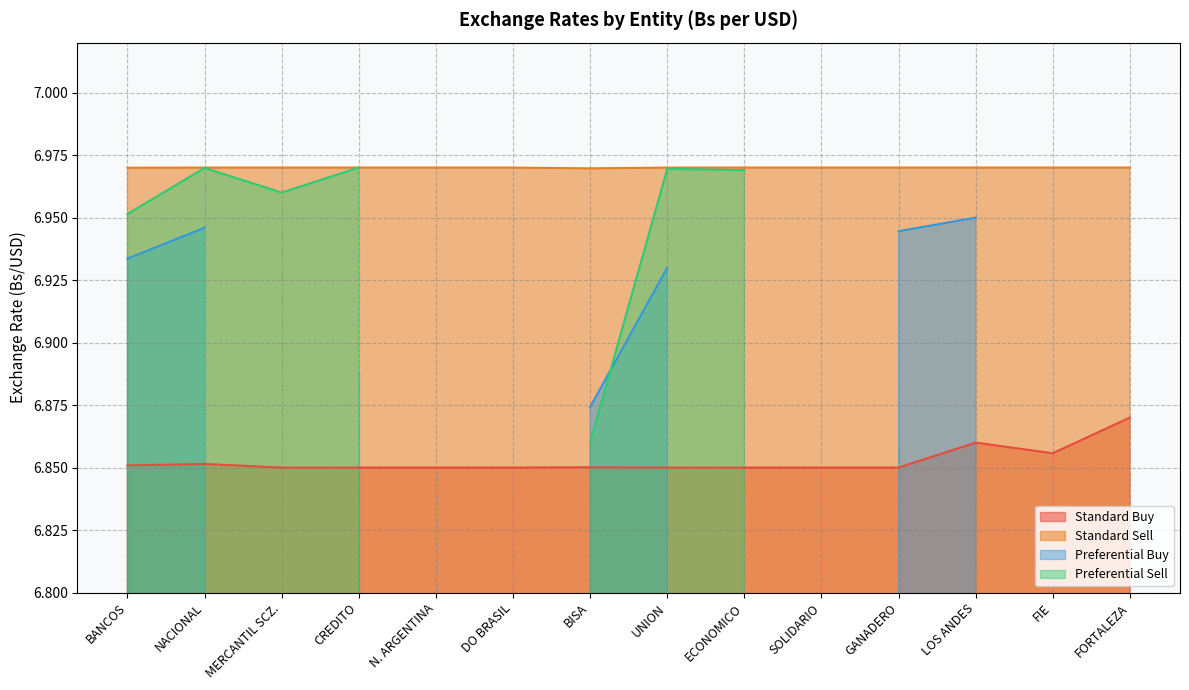

True or false: Standard Buy and Standard Sell intersect in this chart.

False